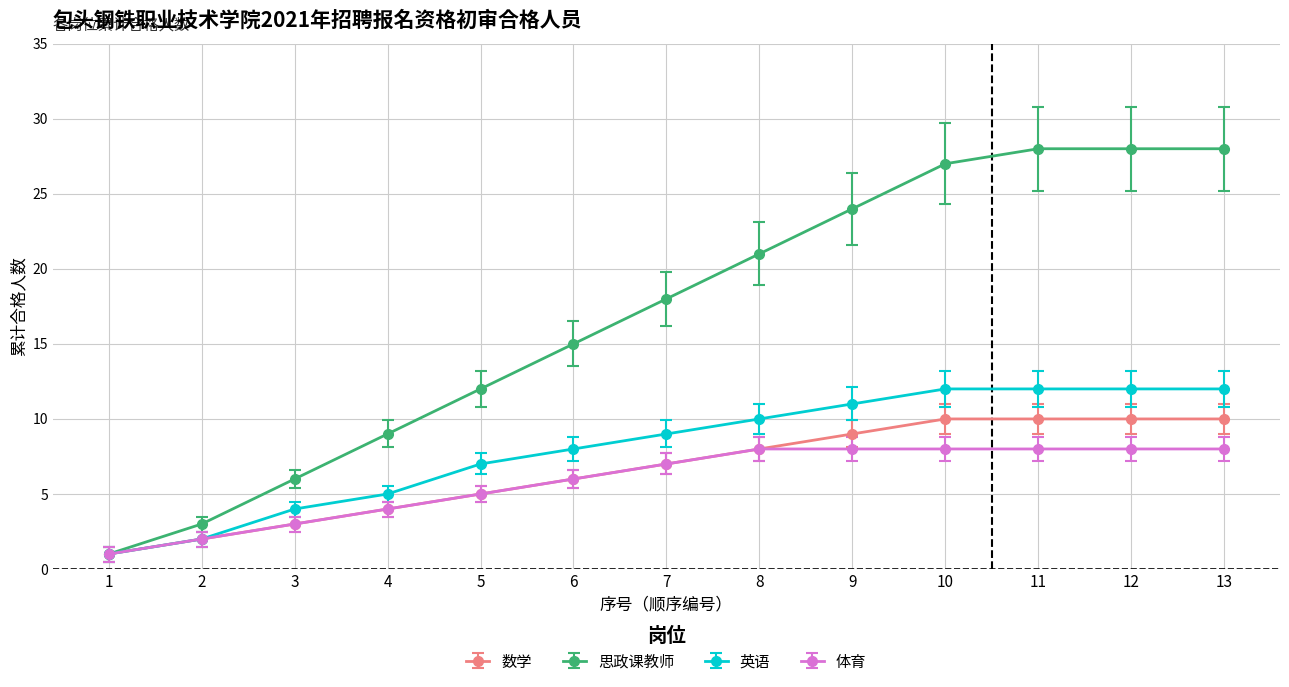

How many data points does each series have?

13